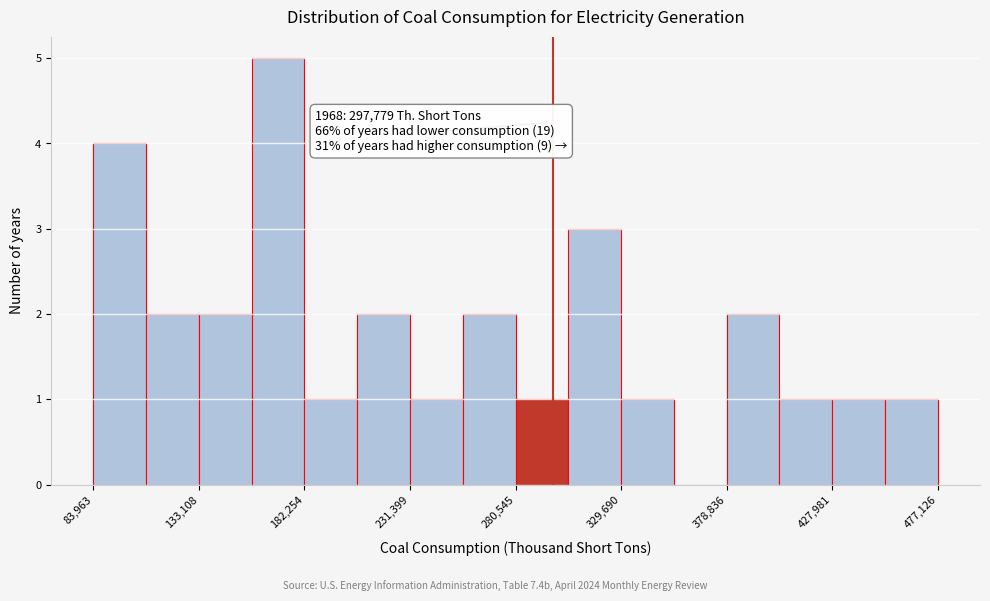

Over which range of the x-axis is the bar tallest?

160000 to 180000